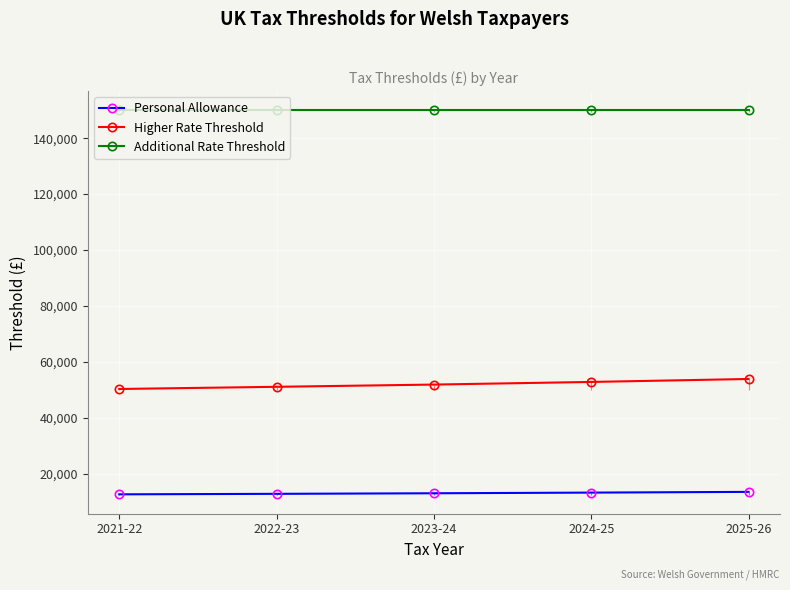

True or false: Additional Rate Threshold has more than 2 points higher than both neighbors.

False